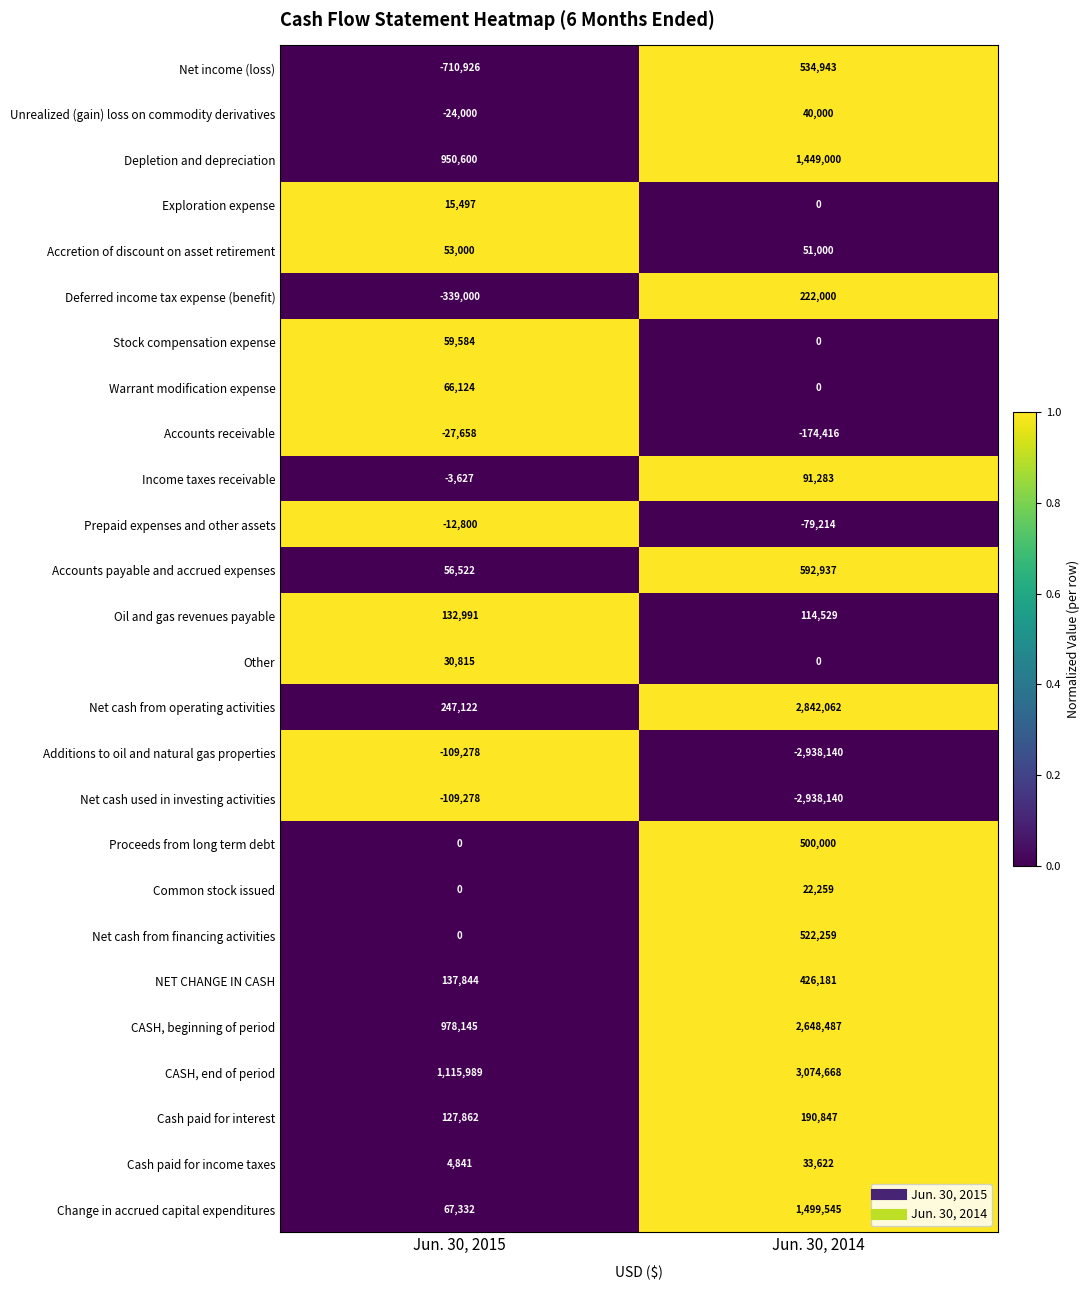

What is the difference between the maximum and minimum values in the Oil and gas revenues payable series?

18462